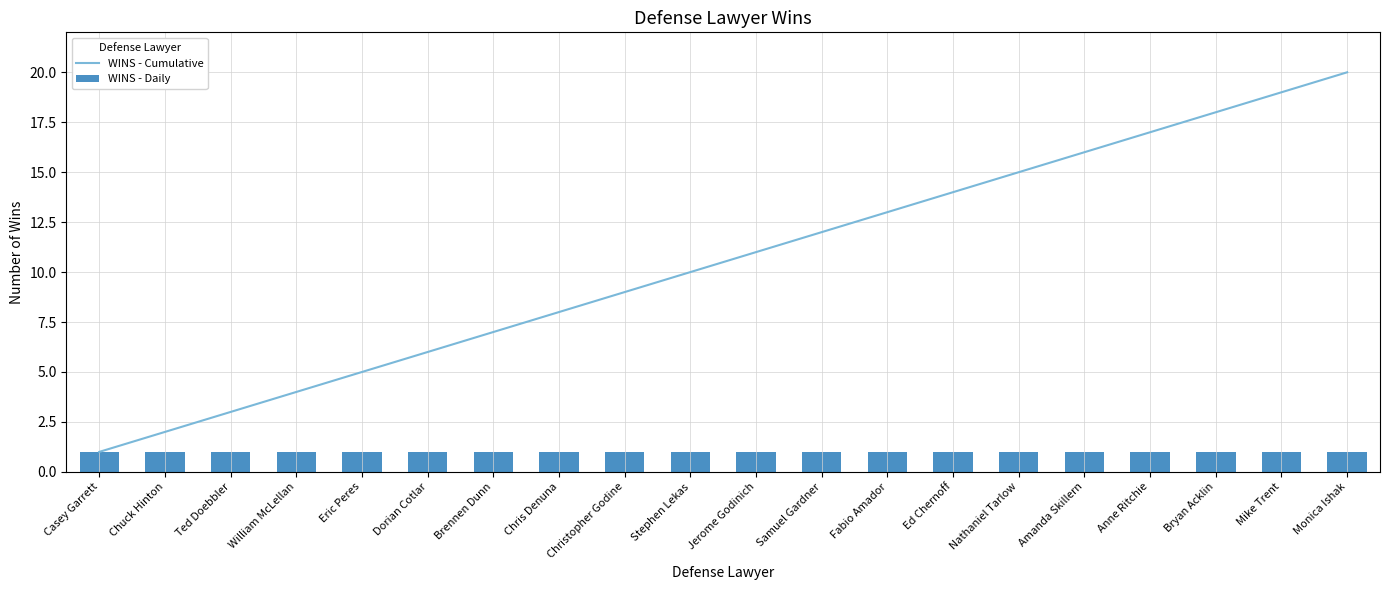

What is the total value across all series at Jerome Godinich?

12